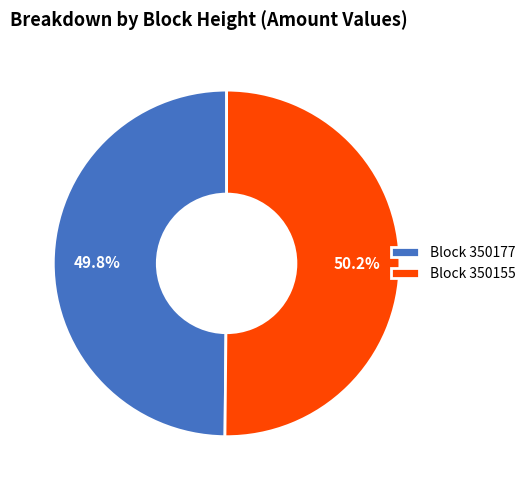

How many slices are in this pie chart?

2